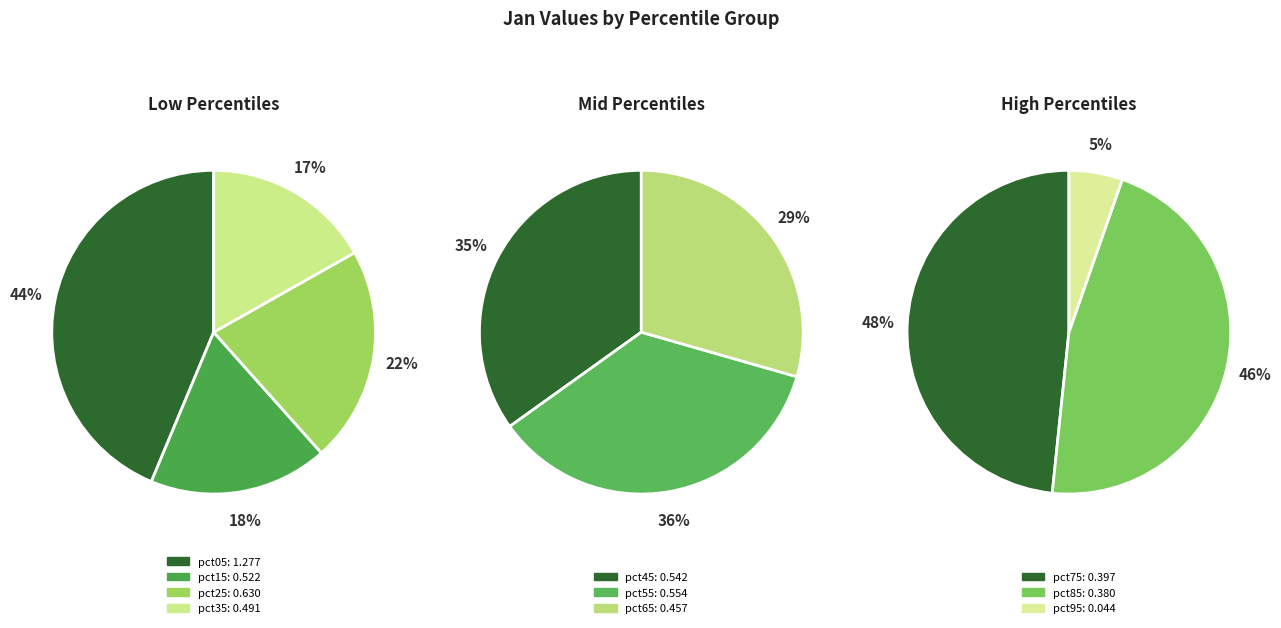

Is there any slice that represents more than half of the pie?

No